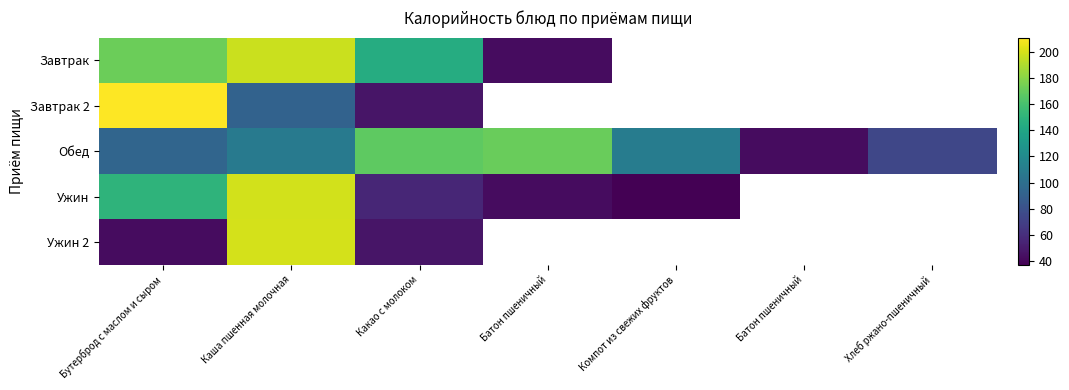

Rank the series by their maximum value, from highest to lowest.

Завтрак 2, Ужин 2, Ужин, Завтрак, Обед